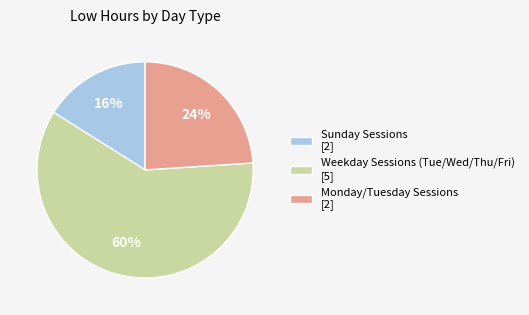

Combined, do Monday/Tuesday Sessions [2] and Sunday Sessions [2] account for over 50%?

No